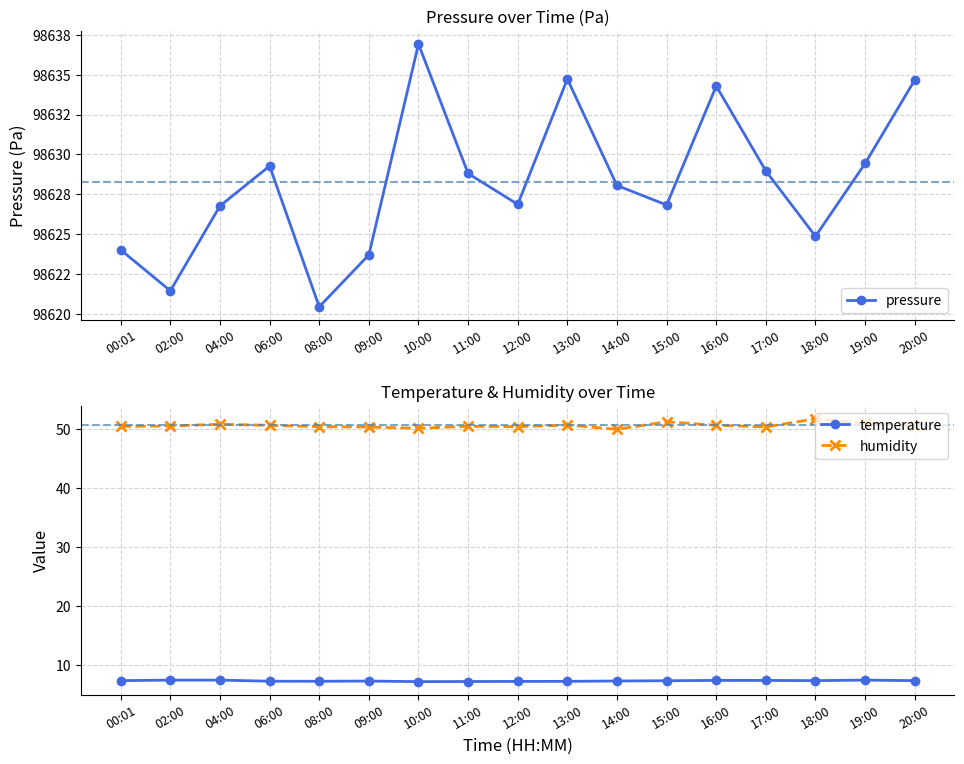

Which series has the largest range (max minus min)?

pressure